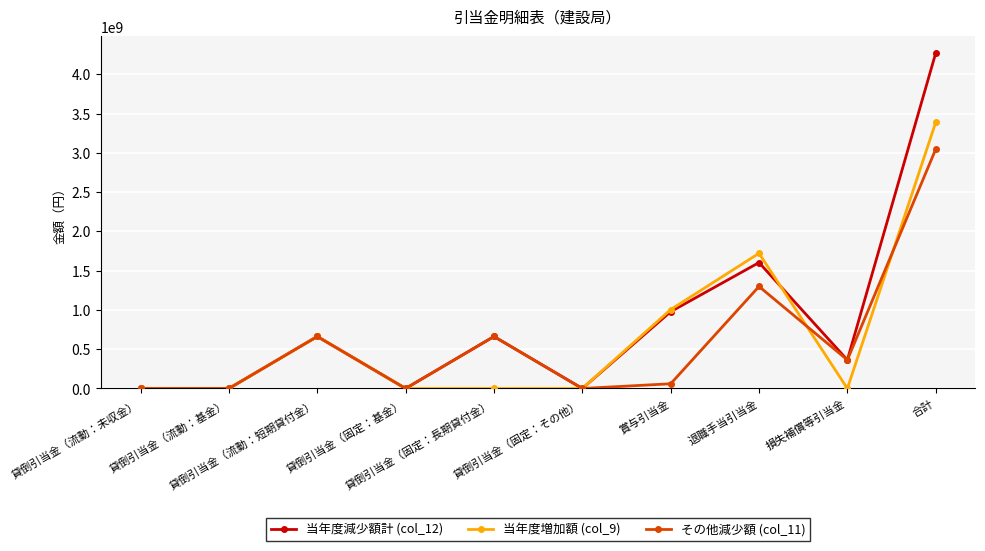

At which category is the sum across all series the highest?

合計